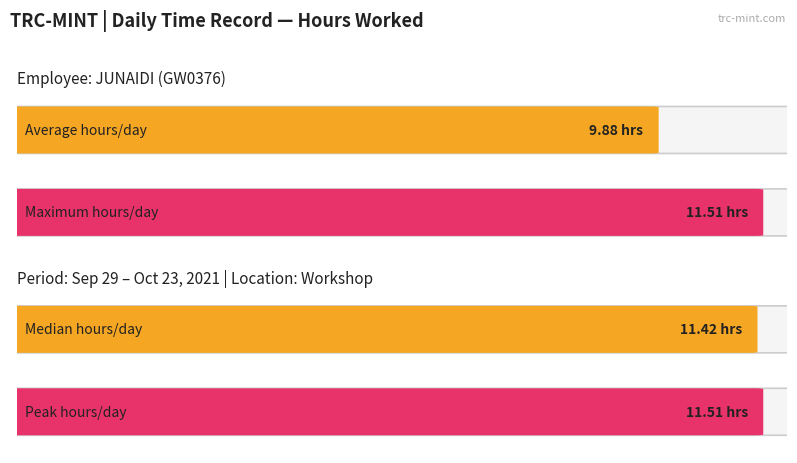

The chart shows a value of 19.7 at 2-Sat. True or false?

False